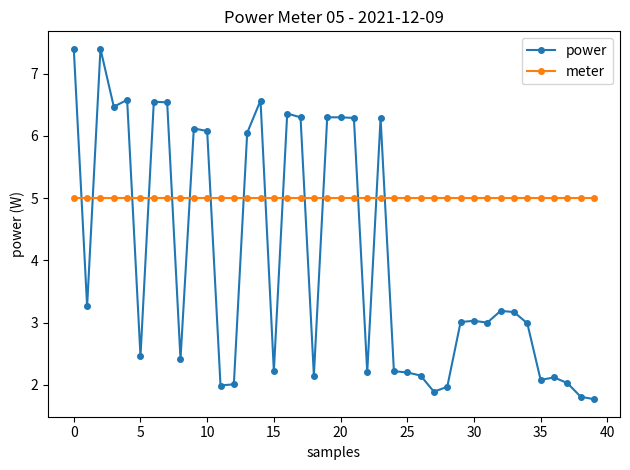

Which series has the largest range (max minus min)?

power